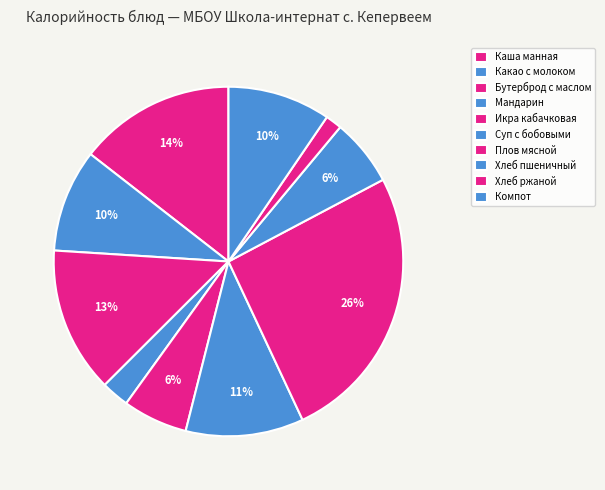

Between Каша манная and Какао с молоком, which is larger?

Каша манная